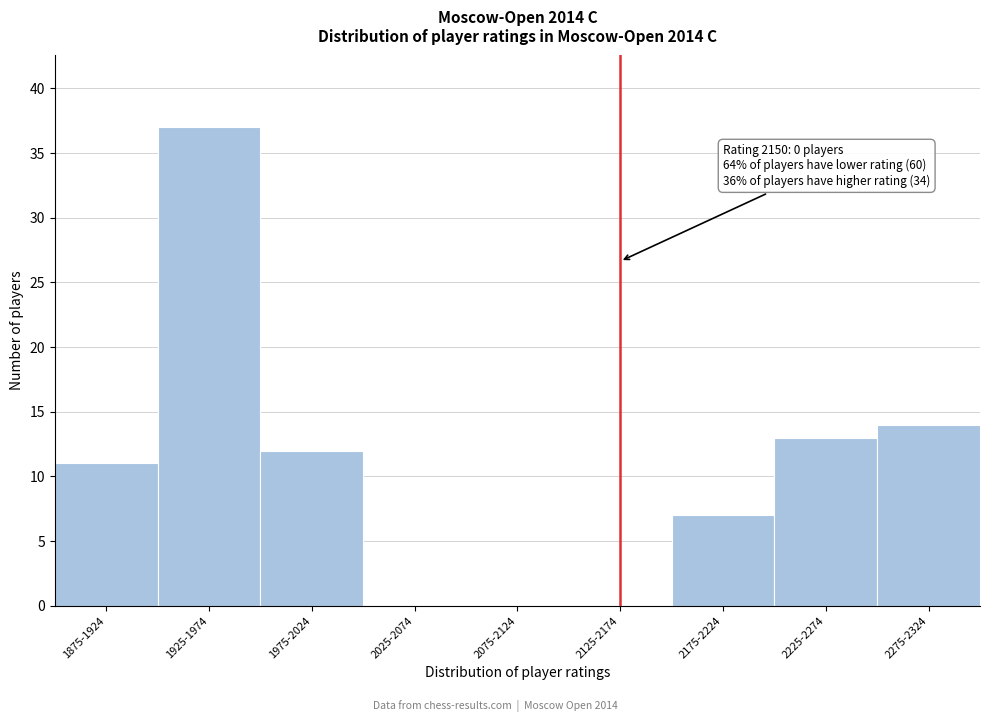

Reading right to left, extract all data points from this chart.

2275-2324=14	2225-2274=13	2175-2224=7	2125-2174=0	2075-2124=0	2025-2074=0	1975-2024=12	1925-1974=37	1875-1924=11